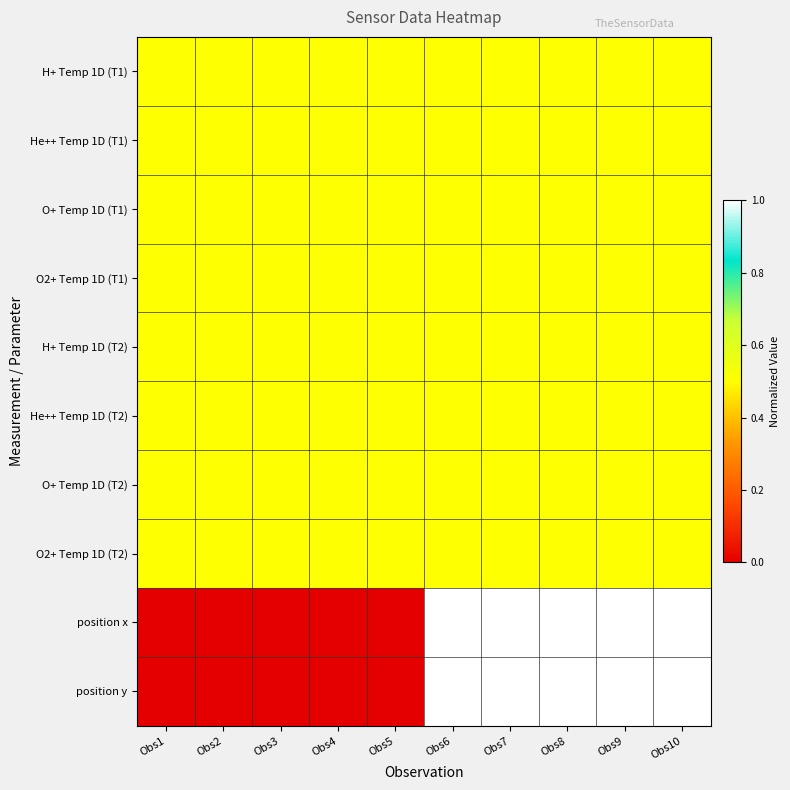

Reading left to right, transcribe all the data shown in this chart.

H+ Temp 1D (T1): Obs1=0.5	Obs2=0.5	Obs3=0.5	Obs4=0.5	Obs5=0.5	Obs6=0.5	Obs7=0.5	Obs8=0.5	Obs9=0.5	Obs10=0.5
He++ Temp 1D (T1): Obs1=0.5	Obs2=0.5	Obs3=0.5	Obs4=0.5	Obs5=0.5	Obs6=0.5	Obs7=0.5	Obs8=0.5	Obs9=0.5	Obs10=0.5
O+ Temp 1D (T1): Obs1=0.5	Obs2=0.5	Obs3=0.5	Obs4=0.5	Obs5=0.5	Obs6=0.5	Obs7=0.5	Obs8=0.5	Obs9=0.5	Obs10=0.5
O2+ Temp 1D (T1): Obs1=0.5	Obs2=0.5	Obs3=0.5	Obs4=0.5	Obs5=0.5	Obs6=0.5	Obs7=0.5	Obs8=0.5	Obs9=0.5	Obs10=0.5
H+ Temp 1D (T2): Obs1=0.5	Obs2=0.5	Obs3=0.5	Obs4=0.5	Obs5=0.5	Obs6=0.5	Obs7=0.5	Obs8=0.5	Obs9=0.5	Obs10=0.5
He++ Temp 1D (T2): Obs1=0.5	Obs2=0.5	Obs3=0.5	Obs4=0.5	Obs5=0.5	Obs6=0.5	Obs7=0.5	Obs8=0.5	Obs9=0.5	Obs10=0.5
O+ Temp 1D (T2): Obs1=0.5	Obs2=0.5	Obs3=0.5	Obs4=0.5	Obs5=0.5	Obs6=0.5	Obs7=0.5	Obs8=0.5	Obs9=0.5	Obs10=0.5
O2+ Temp 1D (T2): Obs1=0.5	Obs2=0.5	Obs3=0.5	Obs4=0.5	Obs5=0.5	Obs6=0.5	Obs7=0.5	Obs8=0.5	Obs9=0.5	Obs10=0.5
position x: Obs1=0.0	Obs2=0.0	Obs3=0.0	Obs4=0.0	Obs5=0.0	Obs6=1.0	Obs7=1.0	Obs8=1.0	Obs9=1.0	Obs10=1.0
position y: Obs1=0.0	Obs2=0.0	Obs3=0.0	Obs4=0.0	Obs5=0.0	Obs6=1.0	Obs7=1.0	Obs8=1.0	Obs9=1.0	Obs10=1.0